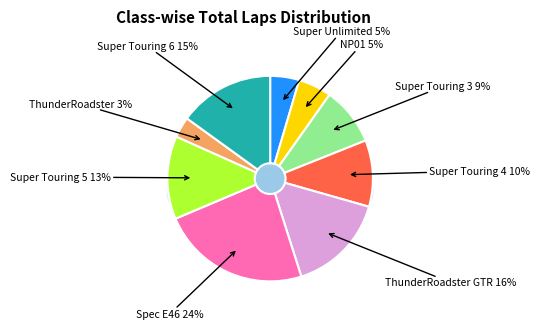

What is the smallest slice in the pie chart?

ThunderRoadster